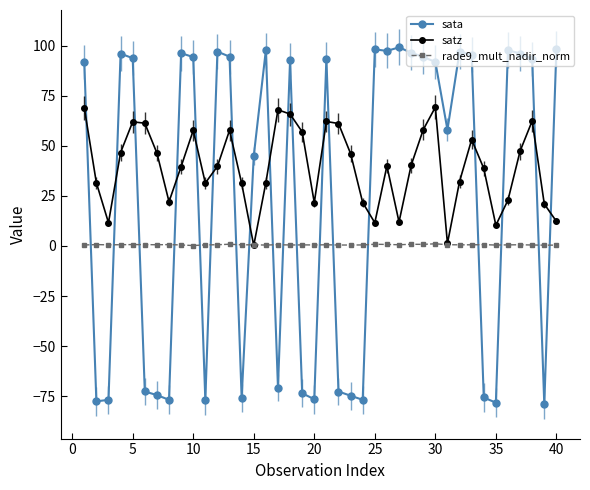

Rank the series by their maximum value, from highest to lowest.

sata, satz, rade9_mult_nadir_norm